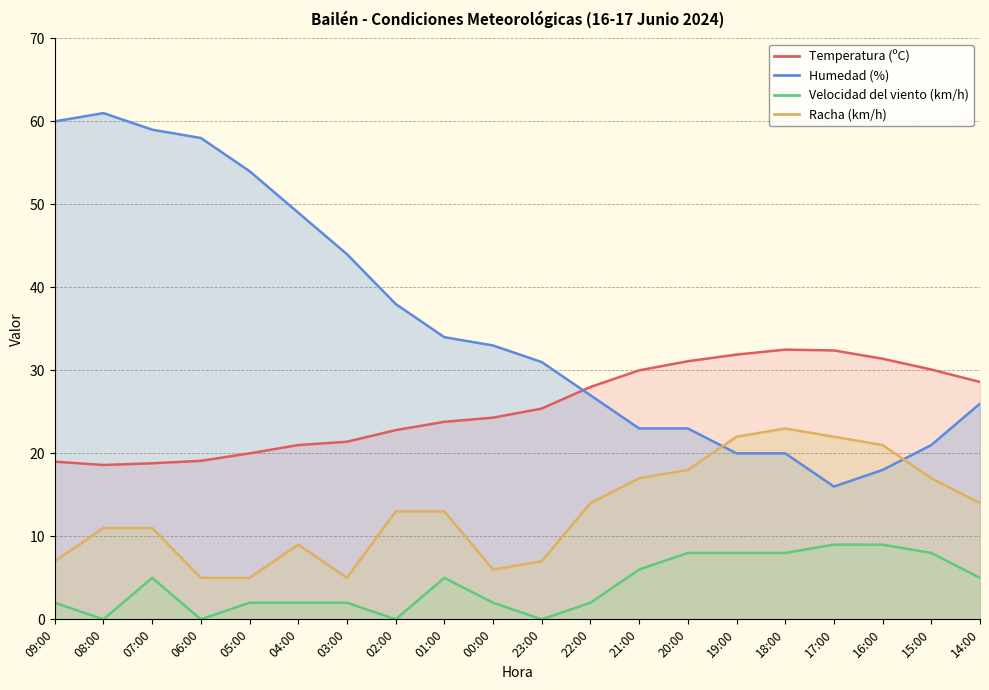

At which category is the sum across all series the highest?

07:00